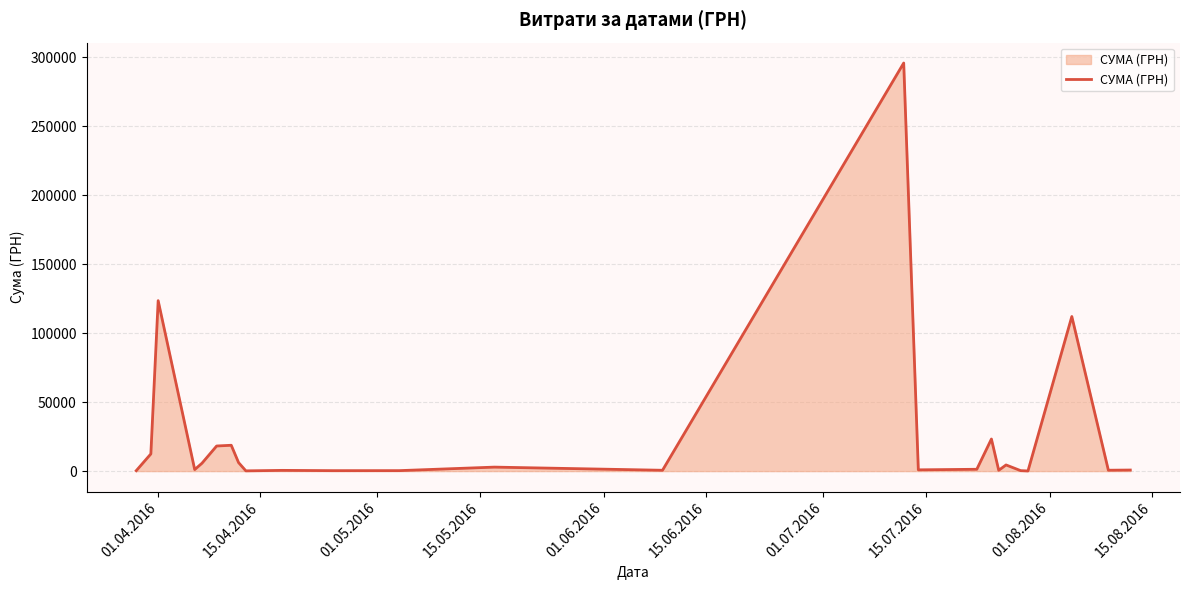

What is the difference between the maximum and minimum values?

295540.8